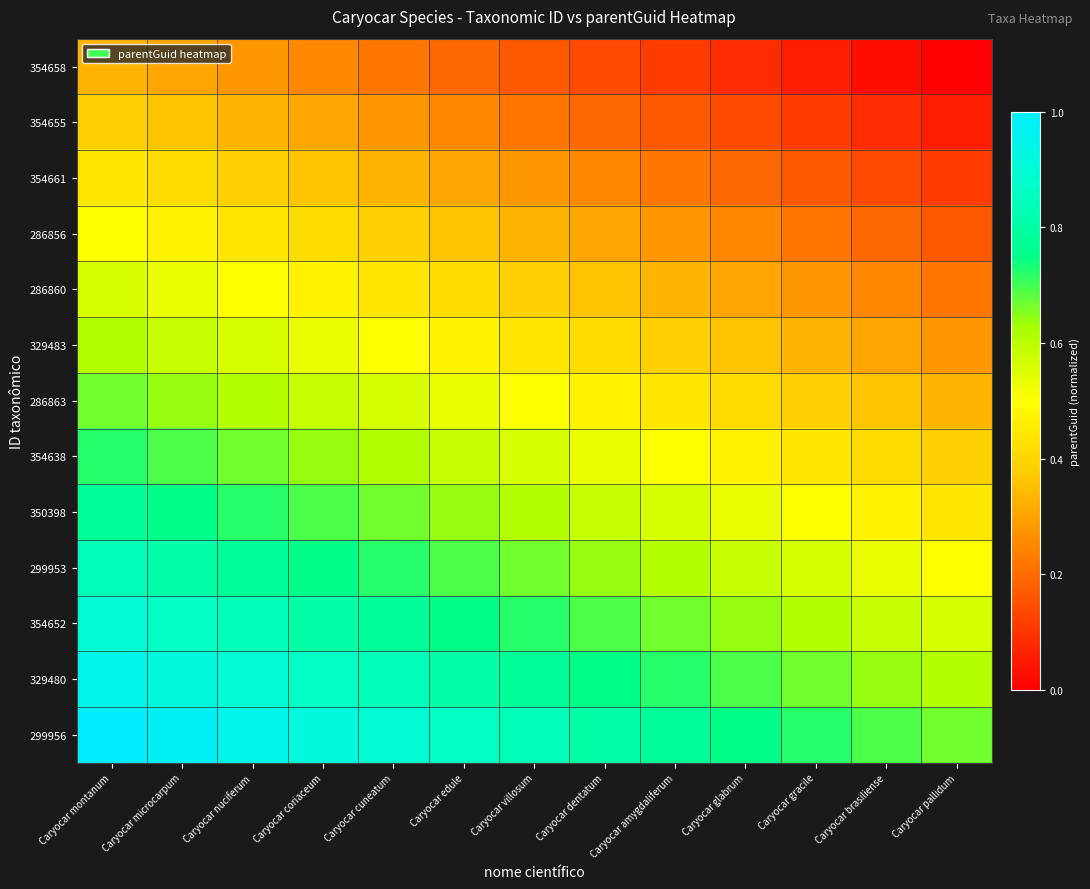

Reading right to left, what are all the values shown in this chart?

354658: Caryocar pallidum=0.0	Caryocar brasiliense=0.0	Caryocar gracile=0.1	Caryocar glabrum=0.1	Caryocar amygdaliferum=0.1	Caryocar dentatum=0.1	Caryocar villosum=0.2	Caryocar edule=0.2	Caryocar cuneatum=0.2	Caryocar coriaceum=0.2	Caryocar nuciferum=0.3	Caryocar microcarpum=0.3	Caryocar montanum=0.3
354655: Caryocar pallidum=0.1	Caryocar brasiliense=0.1	Caryocar gracile=0.1	Caryocar glabrum=0.1	Caryocar amygdaliferum=0.2	Caryocar dentatum=0.2	Caryocar villosum=0.2	Caryocar edule=0.2	Caryocar cuneatum=0.3	Caryocar coriaceum=0.3	Caryocar nuciferum=0.3	Caryocar microcarpum=0.4	Caryocar montanum=0.4
354661: Caryocar pallidum=0.1	Caryocar brasiliense=0.1	Caryocar gracile=0.2	Caryocar glabrum=0.2	Caryocar amygdaliferum=0.2	Caryocar dentatum=0.2	Caryocar villosum=0.3	Caryocar edule=0.3	Caryocar cuneatum=0.3	Caryocar coriaceum=0.4	Caryocar nuciferum=0.4	Caryocar microcarpum=0.4	Caryocar montanum=0.4
286856: Caryocar pallidum=0.2	Caryocar brasiliense=0.2	Caryocar gracile=0.2	Caryocar glabrum=0.2	Caryocar amygdaliferum=0.3	Caryocar dentatum=0.3	Caryocar villosum=0.3	Caryocar edule=0.4	Caryocar cuneatum=0.4	Caryocar coriaceum=0.4	Caryocar nuciferum=0.4	Caryocar microcarpum=0.5	Caryocar montanum=0.5
286860: Caryocar pallidum=0.2	Caryocar brasiliense=0.2	Caryocar gracile=0.3	Caryocar glabrum=0.3	Caryocar amygdaliferum=0.3	Caryocar dentatum=0.4	Caryocar villosum=0.4	Caryocar edule=0.4	Caryocar cuneatum=0.4	Caryocar coriaceum=0.5	Caryocar nuciferum=0.5	Caryocar microcarpum=0.5	Caryocar montanum=0.6
329483: Caryocar pallidum=0.3	Caryocar brasiliense=0.3	Caryocar gracile=0.3	Caryocar glabrum=0.4	Caryocar amygdaliferum=0.4	Caryocar dentatum=0.4	Caryocar villosum=0.4	Caryocar edule=0.5	Caryocar cuneatum=0.5	Caryocar coriaceum=0.5	Caryocar nuciferum=0.6	Caryocar microcarpum=0.6	Caryocar montanum=0.6
286863: Caryocar pallidum=0.3	Caryocar brasiliense=0.4	Caryocar gracile=0.4	Caryocar glabrum=0.4	Caryocar amygdaliferum=0.4	Caryocar dentatum=0.5	Caryocar villosum=0.5	Caryocar edule=0.5	Caryocar cuneatum=0.6	Caryocar coriaceum=0.6	Caryocar nuciferum=0.6	Caryocar microcarpum=0.6	Caryocar montanum=0.7
354638: Caryocar pallidum=0.4	Caryocar brasiliense=0.4	Caryocar gracile=0.4	Caryocar glabrum=0.5	Caryocar amygdaliferum=0.5	Caryocar dentatum=0.5	Caryocar villosum=0.6	Caryocar edule=0.6	Caryocar cuneatum=0.6	Caryocar coriaceum=0.6	Caryocar nuciferum=0.7	Caryocar microcarpum=0.7	Caryocar montanum=0.7
350398: Caryocar pallidum=0.4	Caryocar brasiliense=0.5	Caryocar gracile=0.5	Caryocar glabrum=0.5	Caryocar amygdaliferum=0.6	Caryocar dentatum=0.6	Caryocar villosum=0.6	Caryocar edule=0.6	Caryocar cuneatum=0.7	Caryocar coriaceum=0.7	Caryocar nuciferum=0.7	Caryocar microcarpum=0.8	Caryocar montanum=0.8
299953: Caryocar pallidum=0.5	Caryocar brasiliense=0.5	Caryocar gracile=0.6	Caryocar glabrum=0.6	Caryocar amygdaliferum=0.6	Caryocar dentatum=0.6	Caryocar villosum=0.7	Caryocar edule=0.7	Caryocar cuneatum=0.7	Caryocar coriaceum=0.8	Caryocar nuciferum=0.8	Caryocar microcarpum=0.8	Caryocar montanum=0.8
354652: Caryocar pallidum=0.6	Caryocar brasiliense=0.6	Caryocar gracile=0.6	Caryocar glabrum=0.6	Caryocar amygdaliferum=0.7	Caryocar dentatum=0.7	Caryocar villosum=0.7	Caryocar edule=0.8	Caryocar cuneatum=0.8	Caryocar coriaceum=0.8	Caryocar nuciferum=0.8	Caryocar microcarpum=0.9	Caryocar montanum=0.9
329480: Caryocar pallidum=0.6	Caryocar brasiliense=0.6	Caryocar gracile=0.7	Caryocar glabrum=0.7	Caryocar amygdaliferum=0.7	Caryocar dentatum=0.8	Caryocar villosum=0.8	Caryocar edule=0.8	Caryocar cuneatum=0.8	Caryocar coriaceum=0.9	Caryocar nuciferum=0.9	Caryocar microcarpum=0.9	Caryocar montanum=0.9
299956: Caryocar pallidum=0.7	Caryocar brasiliense=0.7	Caryocar gracile=0.7	Caryocar glabrum=0.8	Caryocar amygdaliferum=0.8	Caryocar dentatum=0.8	Caryocar villosum=0.8	Caryocar edule=0.9	Caryocar cuneatum=0.9	Caryocar coriaceum=0.9	Caryocar nuciferum=0.9	Caryocar microcarpum=1.0	Caryocar montanum=1.0